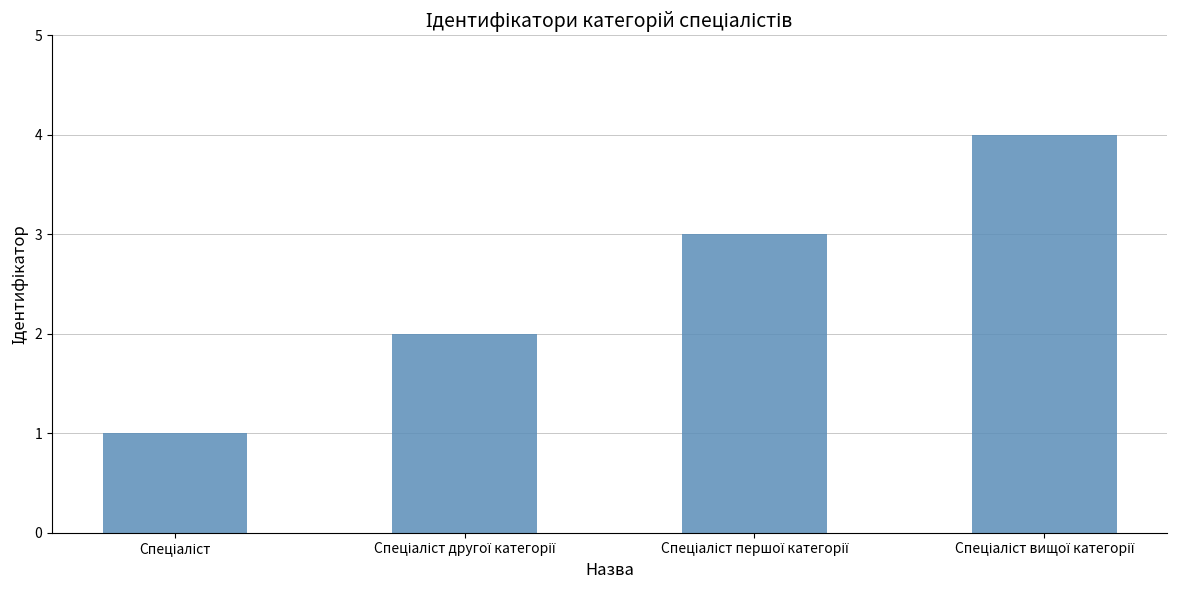

How many bars are there in total?

4